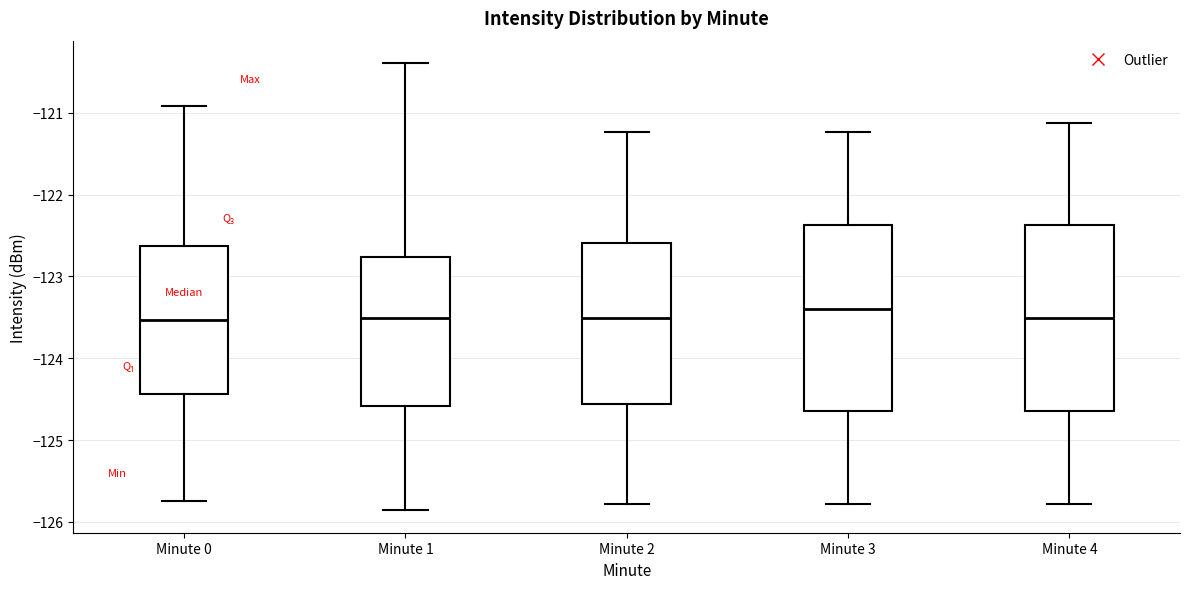

Reading left to right, read every box against the y-axis: the position of its median line, the range the box covers, and the ends of its whiskers. The values are not printed on the chart, so give them approximately, as read against the axis.

Minute 0: median -123.5, box -124.4 to -122.6, whiskers -125.7 to -120.9
Minute 1: median -123.5, box -124.6 to -122.8, whiskers -125.9 to -120.4
Minute 2: median -123.5, box -124.6 to -122.6, whiskers -125.8 to -121.2
Minute 3: median -123.4, box -124.6 to -122.4, whiskers -125.8 to -121.2
Minute 4: median -123.5, box -124.6 to -122.4, whiskers -125.8 to -121.1